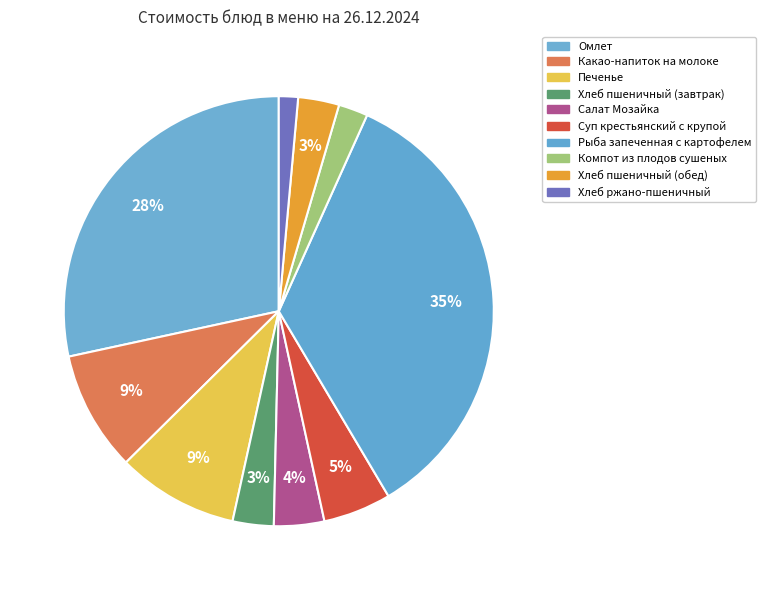

Count the number of slices in the pie.

10